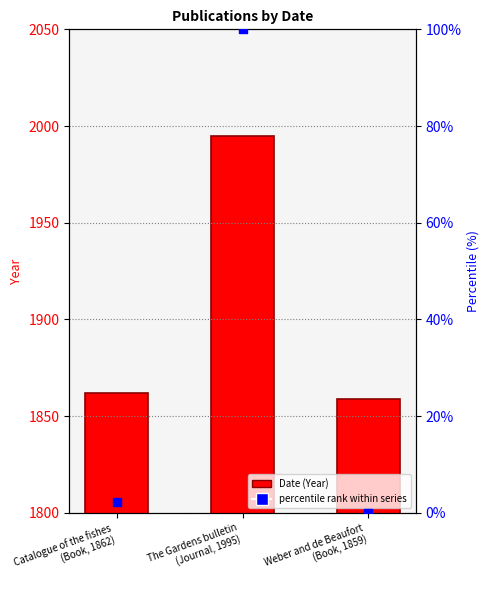

Is the value of percentile rank at Catalogue of the fishes
(Book, 1862) greater than the value of Date (Year) at Weber and de Beaufort
(Book, 1859)?

No